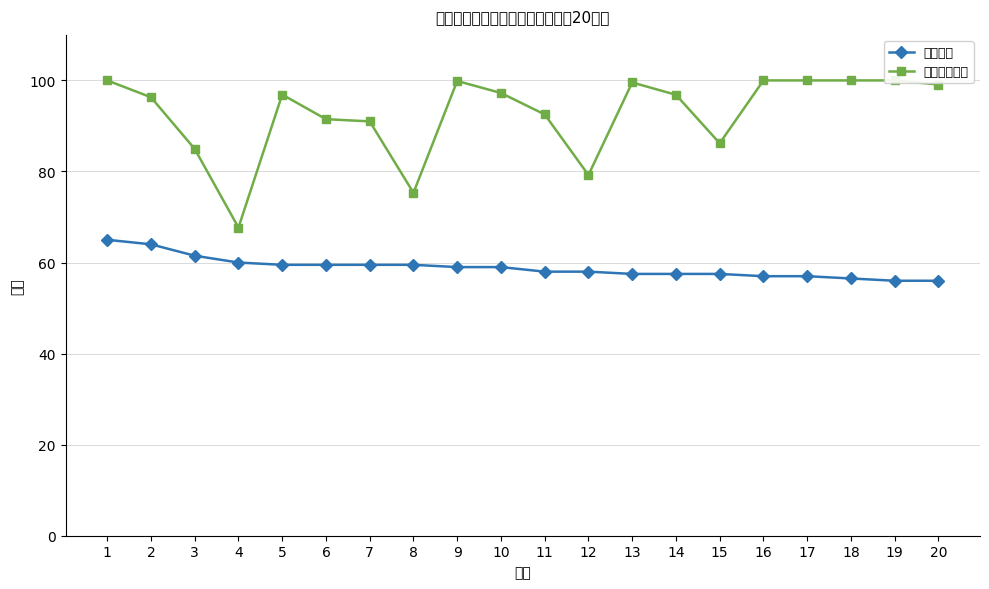

Is this an area chart (filled region under the line)?

No